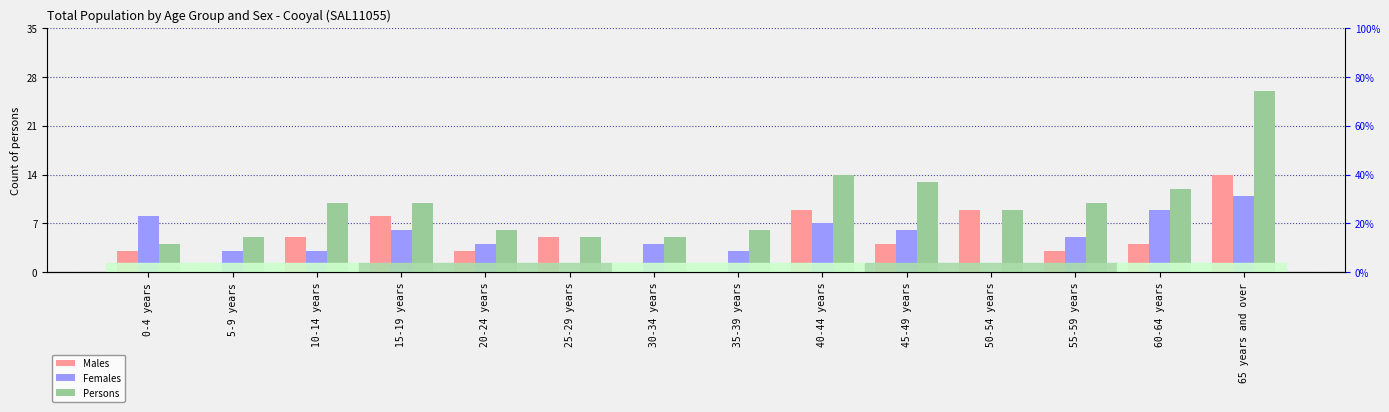

How many bars are there in each group?

3